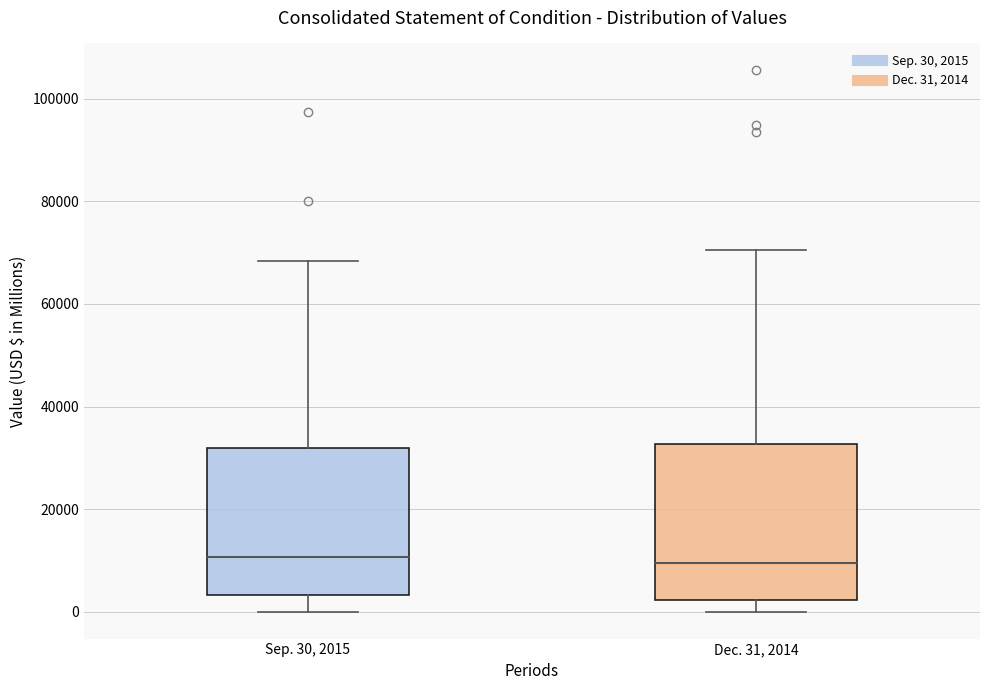

Reading left to right, transcribe this box plot: for each box, give where its median line is, the range the box spans, and where its two whiskers end, as read against the y-axis. The values are not printed on the chart, so give them approximately, as read against the axis.

Sep. 30, 2015: median 10000, box 4000 to 32000, whiskers 0 to 68000
Dec. 31, 2014: median 10000, box 2000 to 32000, whiskers 0 to 70000